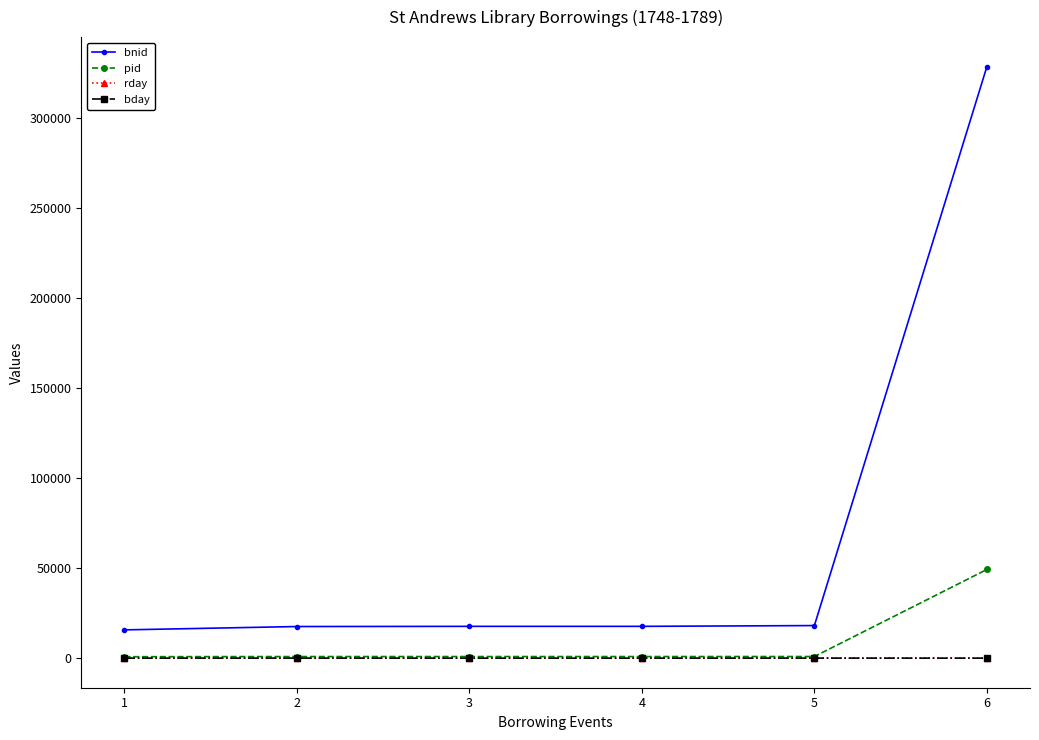

Which series has the largest range (max minus min)?

bnid